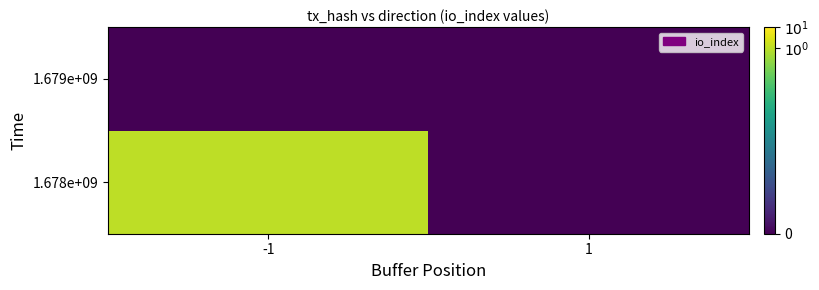

Reading left to right, list all the values displayed in this chart.

1.678e+09: -1=1.0	1=0.0
1.679e+09: -1=0.0	1=0.0